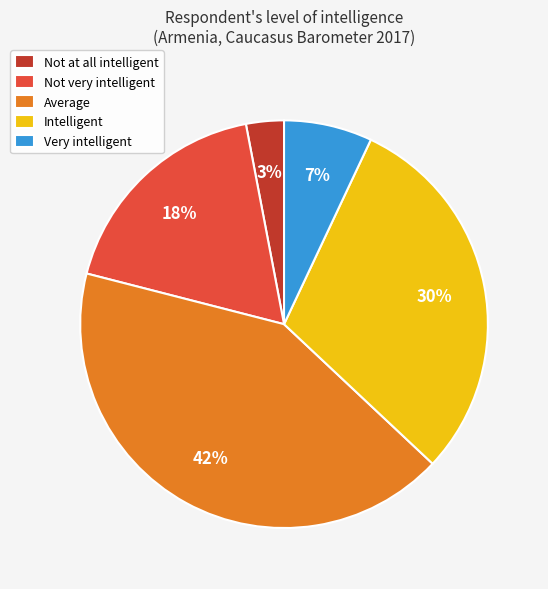

Is it true that Average is 42% of the pie?

True